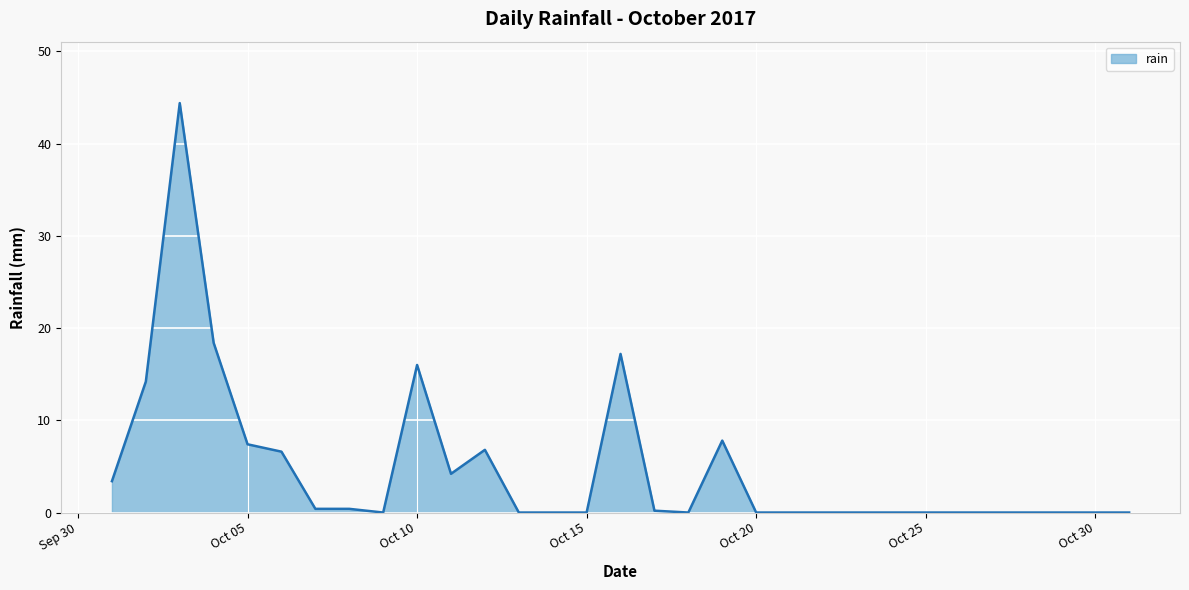

What is the difference between the maximum and minimum values?

44.4